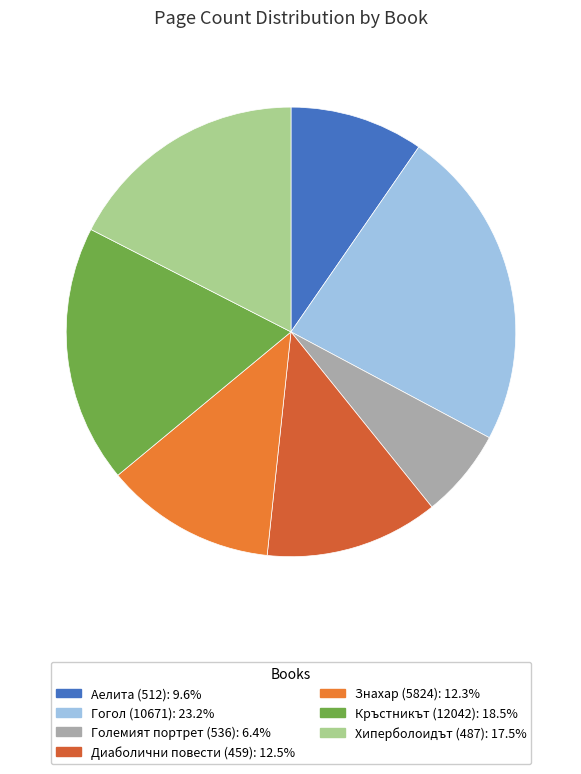

Combined, what portion of the pie is Знахар (5824) and Диаболични повести (459)?

24.8%